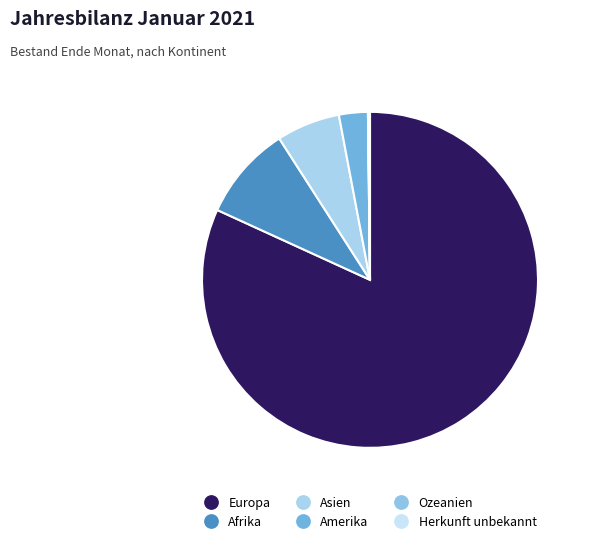

Is it true that Amerika is 3% of the pie?

True